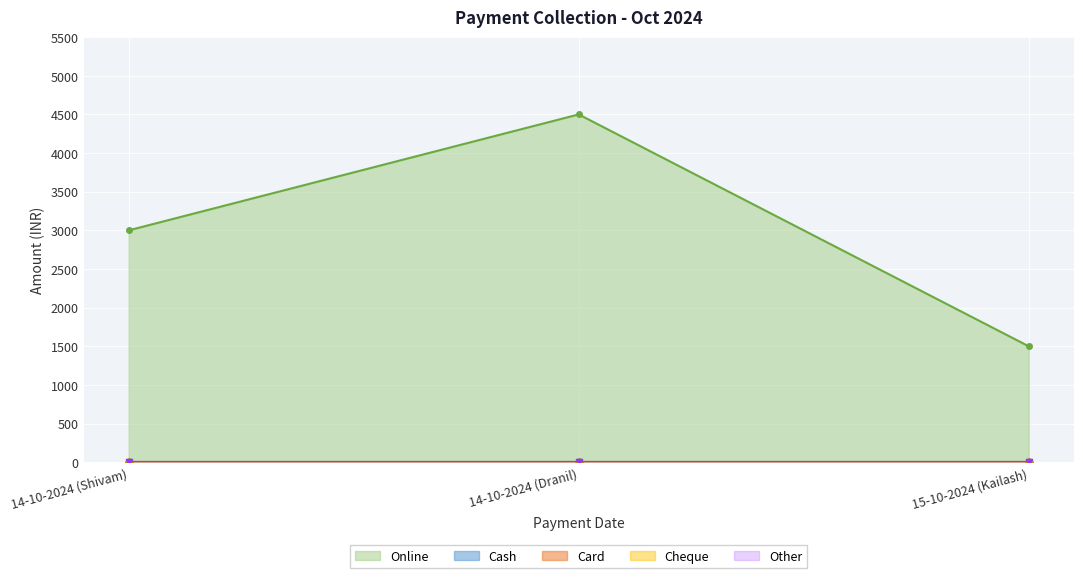

How many lines are shown in the chart?

5